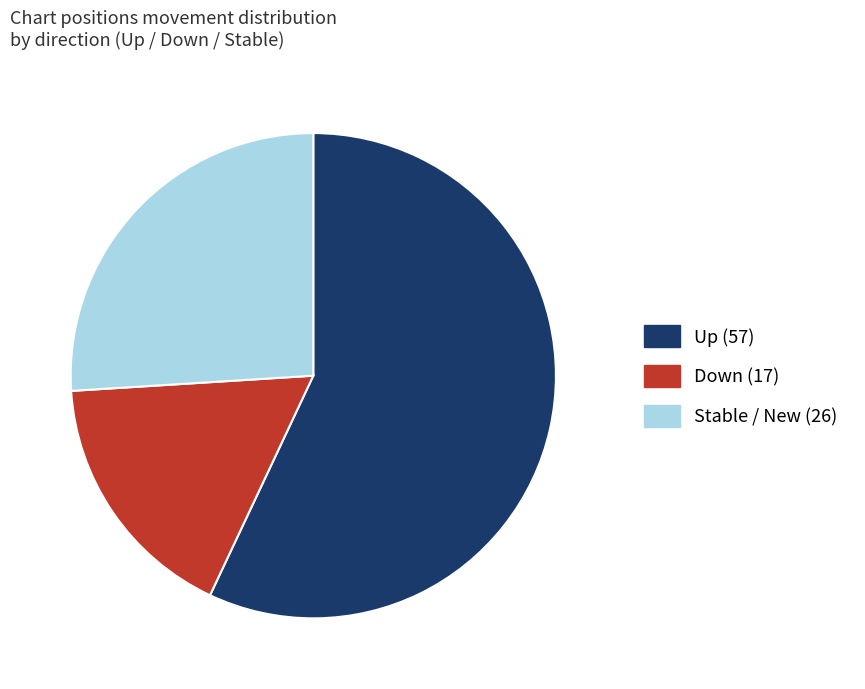

Is there any slice that represents more than half of the pie?

Yes